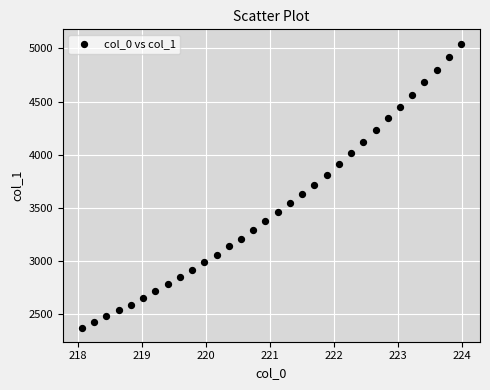

What is the range of Y values (max minus min)?

2671.1